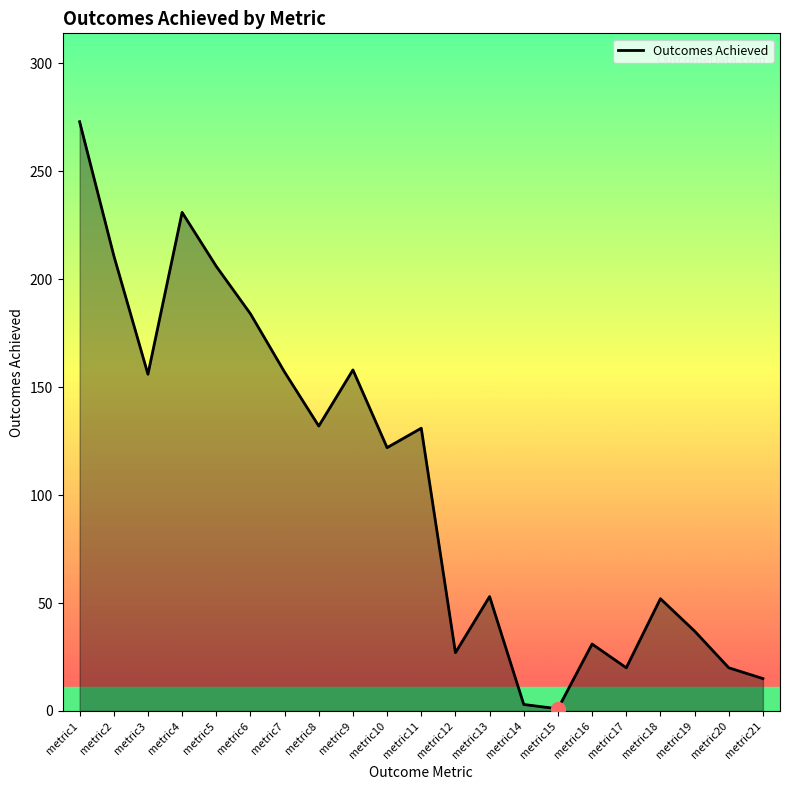

Which has a higher value, metric3 or metric19?

metric3